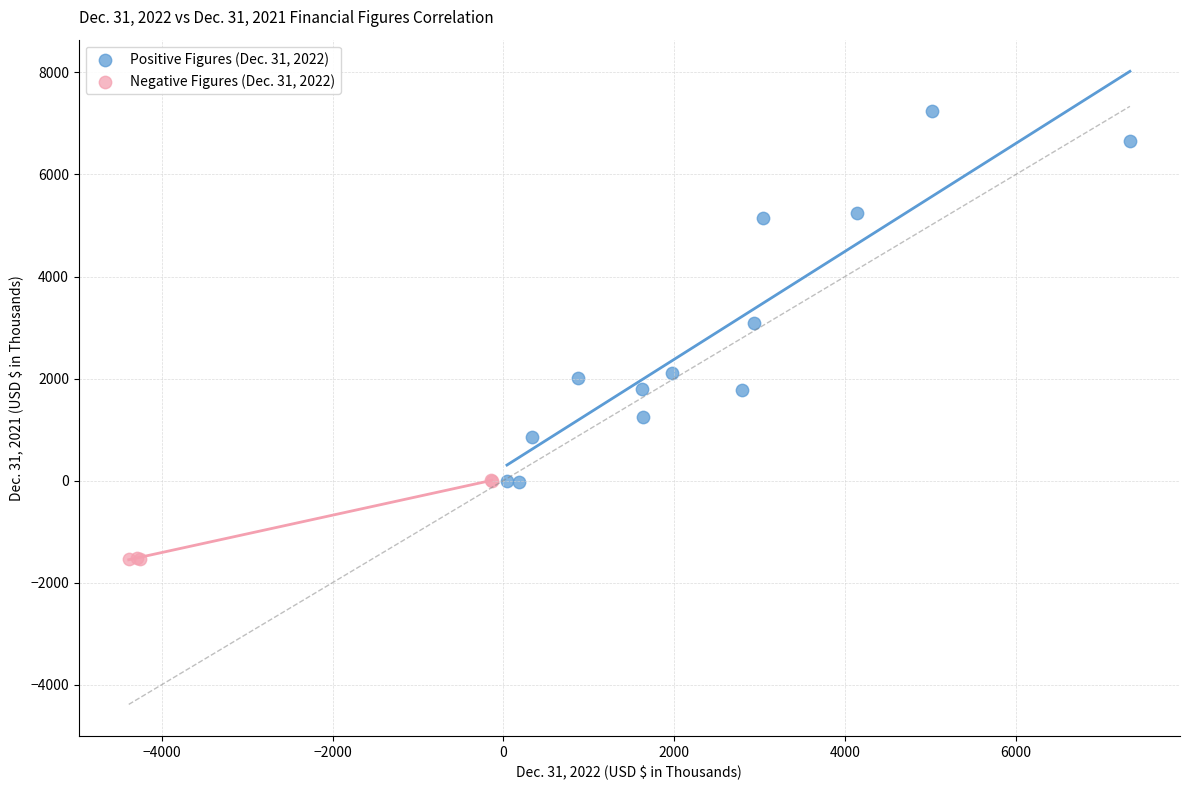

Which series contains the highest Y value?

Positive Figures (Dec. 31, 2022)